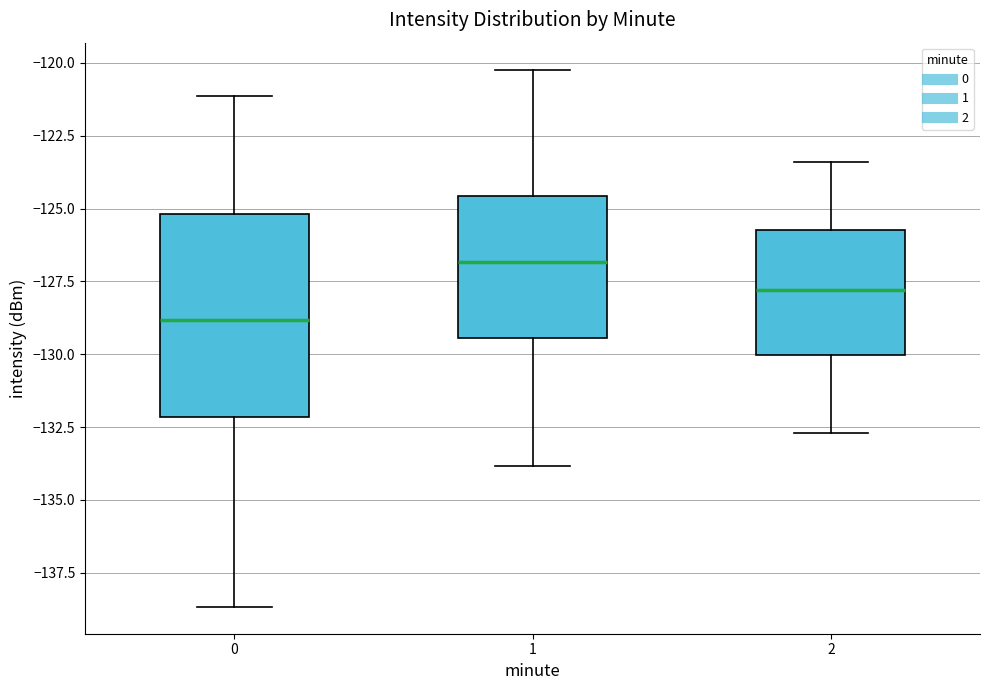

Which box's median line is the lowest?

0